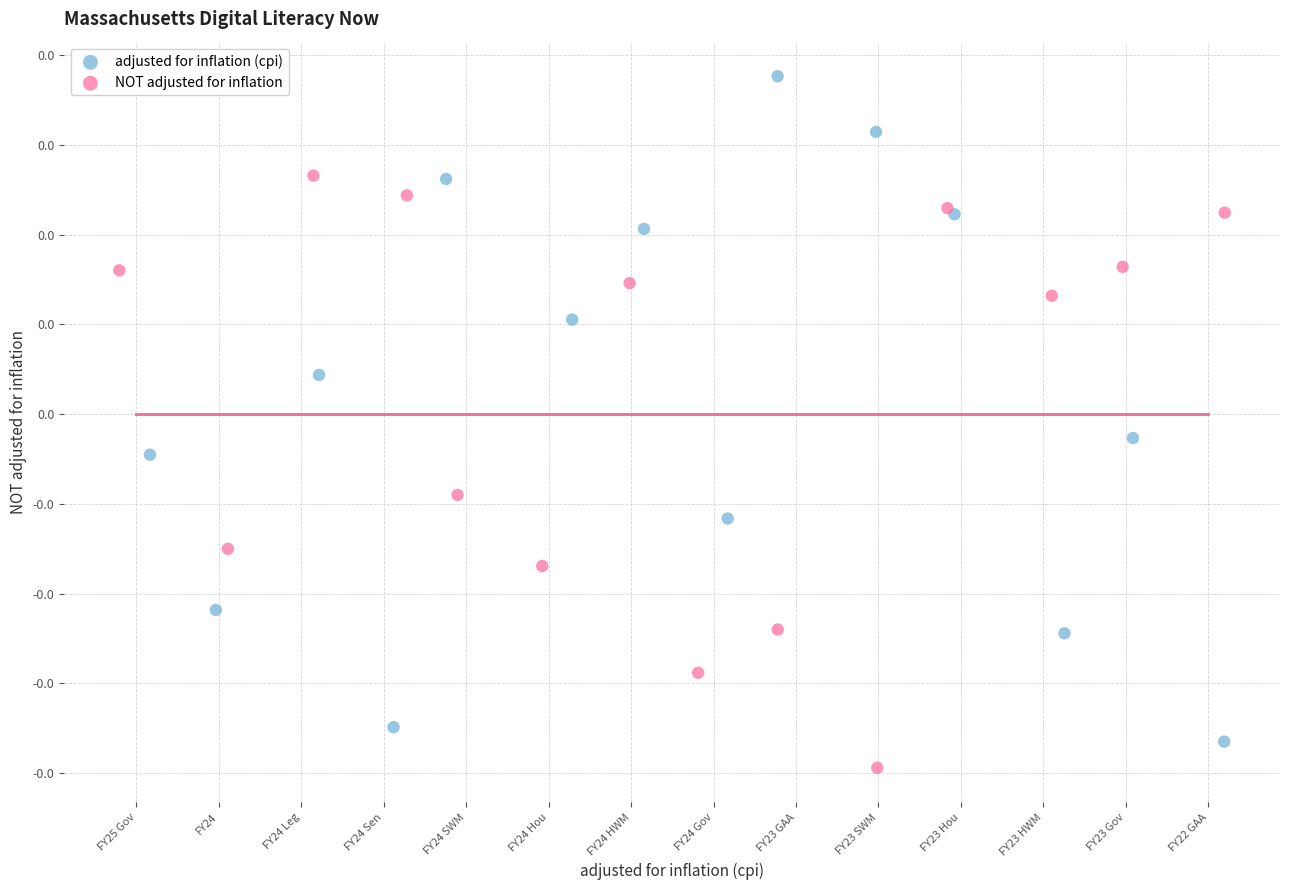

Which series reaches the maximum Y coordinate?

adjusted for inflation (cpi)